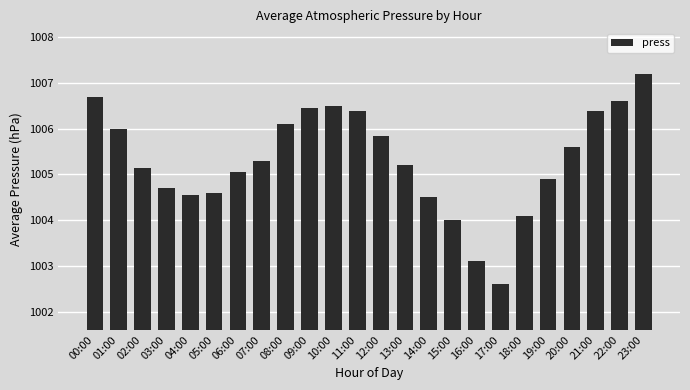

What is the label of the 10th bar from the left?

09:00